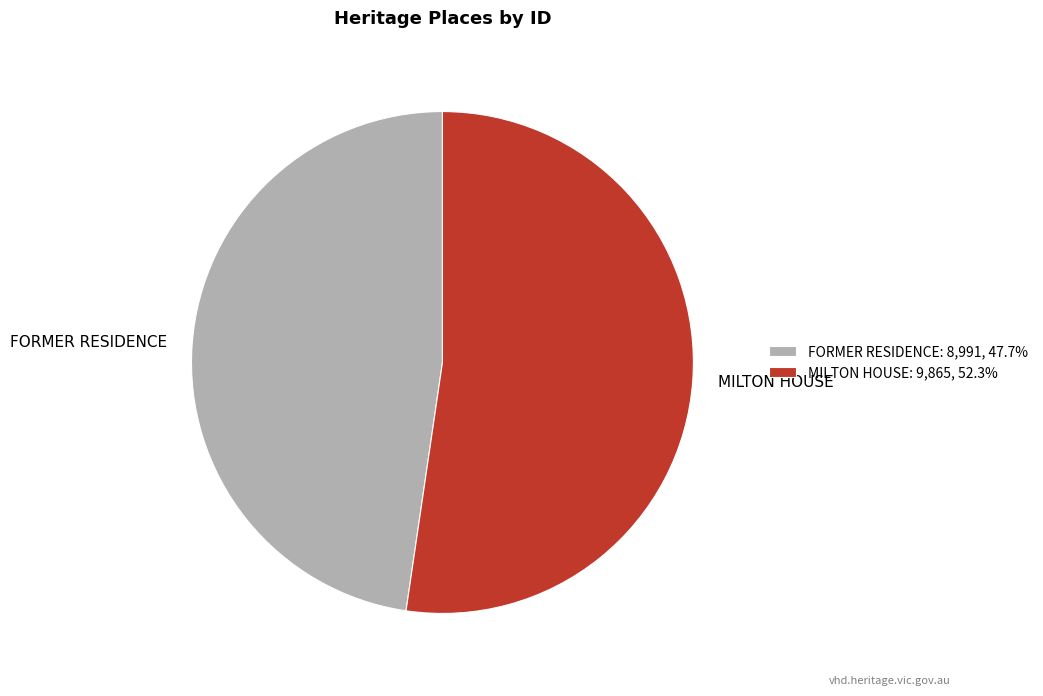

Is there a majority slice in this chart?

Yes